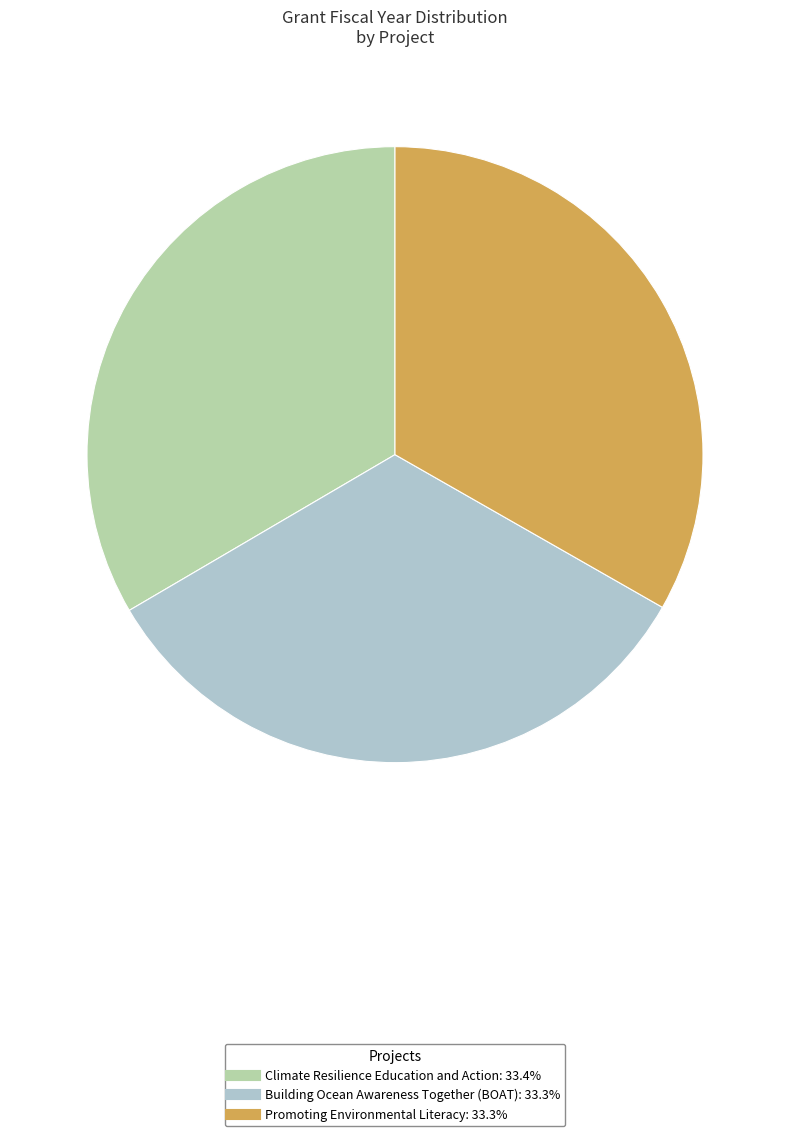

Is the sum of Building Ocean Awareness Together (BOAT) and Promoting Environmental Literacy greater than half?

Yes